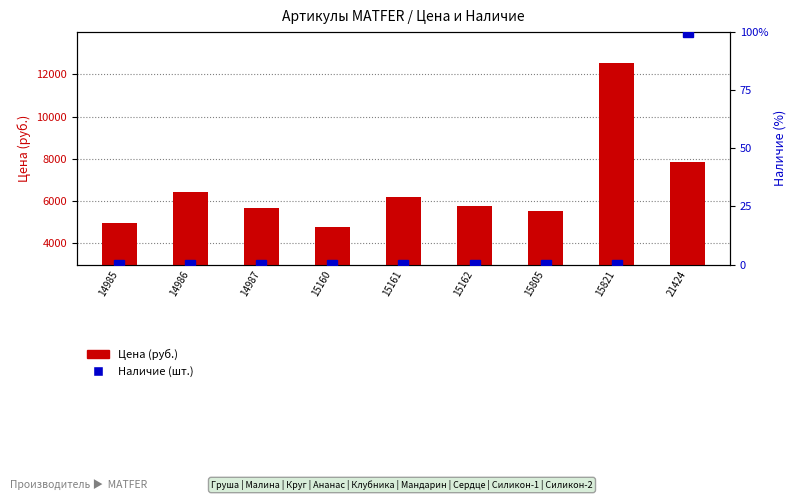

Which label corresponds to the largest value in the chart?

15821